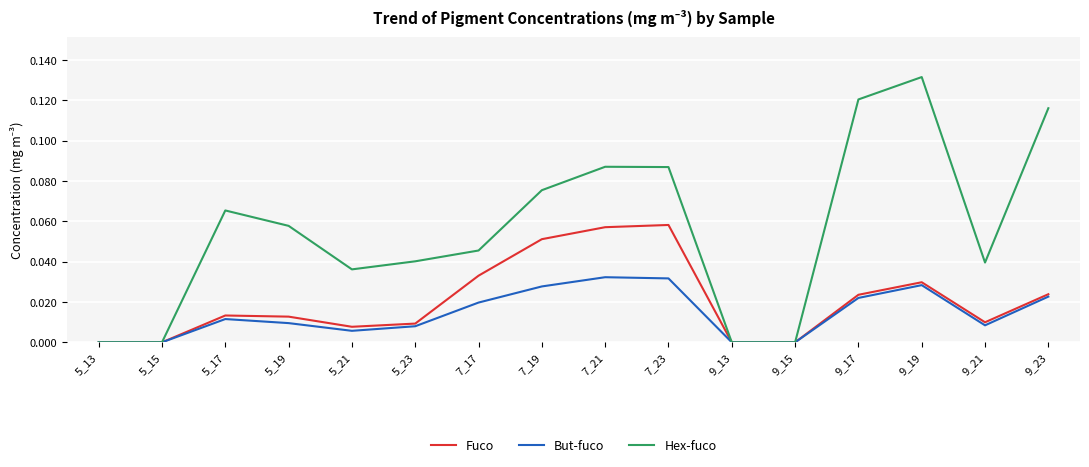

Does the chart display data point markers on the line(s)?

No